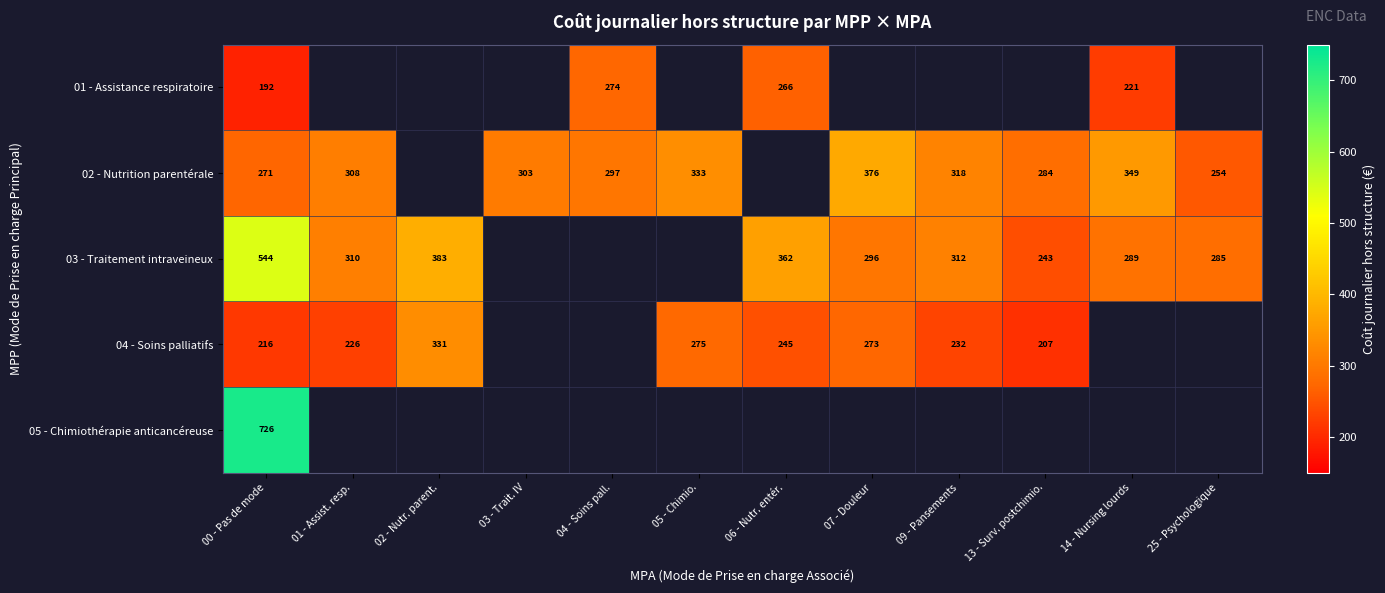

Count the number of categories in the chart.

12